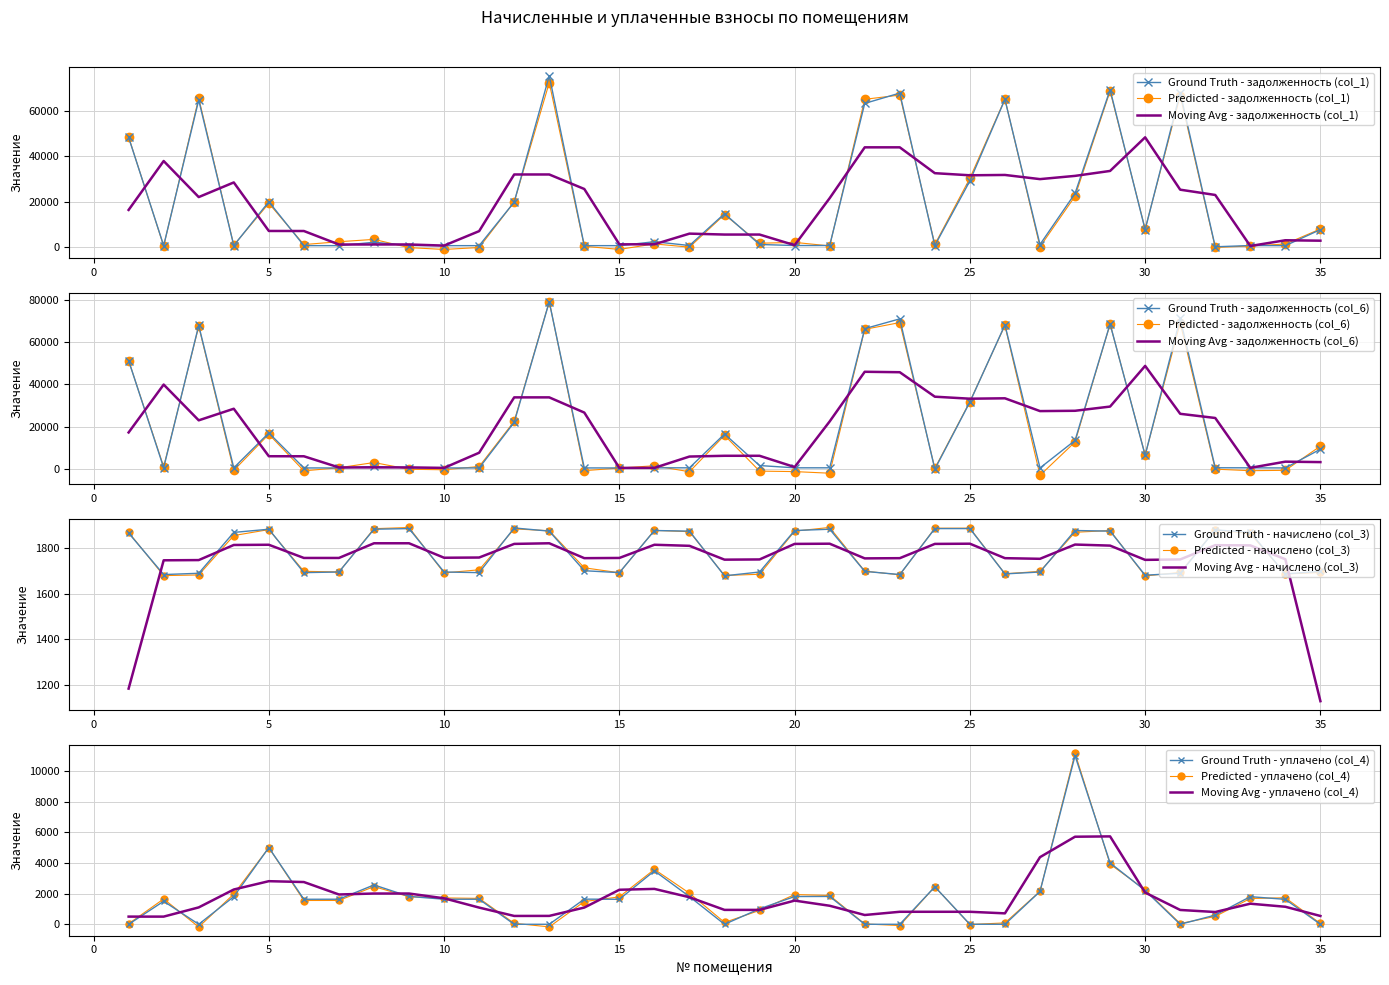

Which category has the highest value across all series?

13